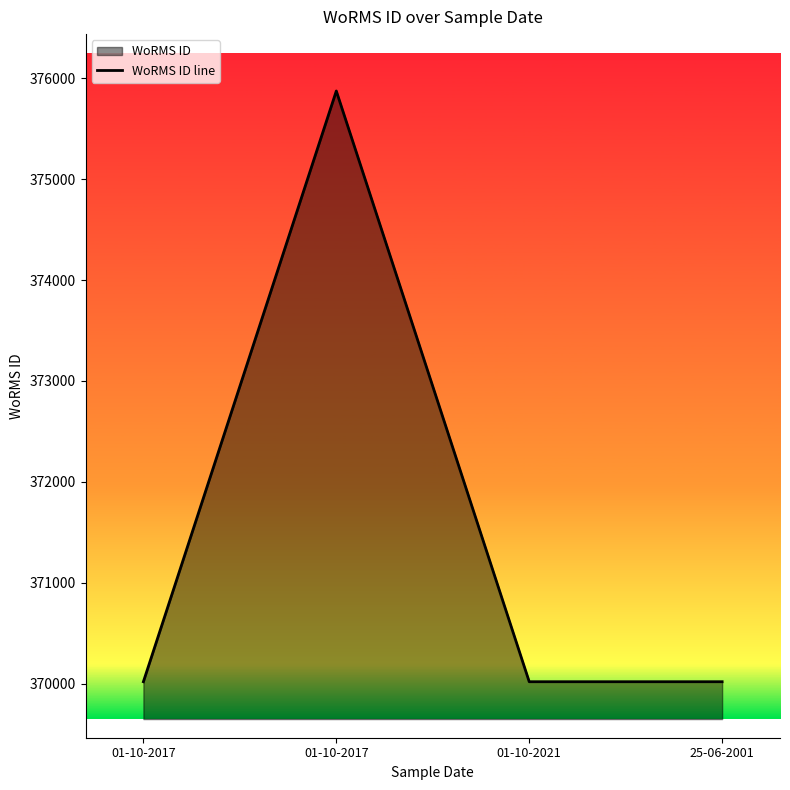

List the labels in order of value, smallest first.

01-10-2017, 01-10-2021, 25-06-2001, 01-10-2017